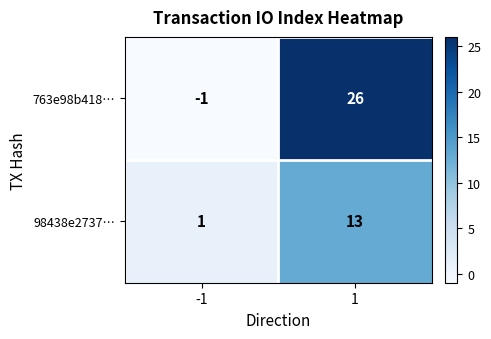

Is it true that 98438e2737… equals 4 at 1?

False